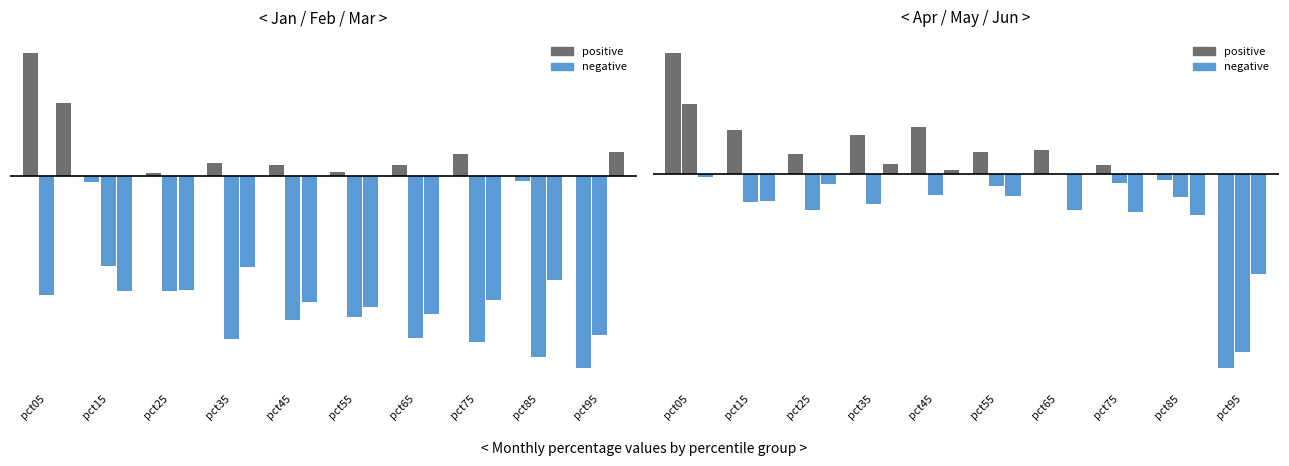

Reading left to right, what are all the values shown in this chart?

Jan: 0.1	-0.0	0.0	0.0	0.0	0.0	0.0	0.0	-0.0	-0.1
Feb: -0.1	-0.1	-0.1	-0.1	-0.1	-0.1	-0.1	-0.1	-0.1	-0.1
Mar: 0.1	-0.1	-0.1	-0.1	-0.1	-0.1	-0.1	-0.1	-0.1	0.0
Apr: 0.1	0.0	0.0	0.0	0.0	0.0	0.0	0.0	-0.0	-0.1
May: 0.0	-0.0	-0.0	-0.0	-0.0	-0.0	-0.0	-0.0	-0.0	-0.1
Jun: -0.0	-0.0	-0.0	0.0	0.0	-0.0	-0.0	-0.0	-0.0	-0.1